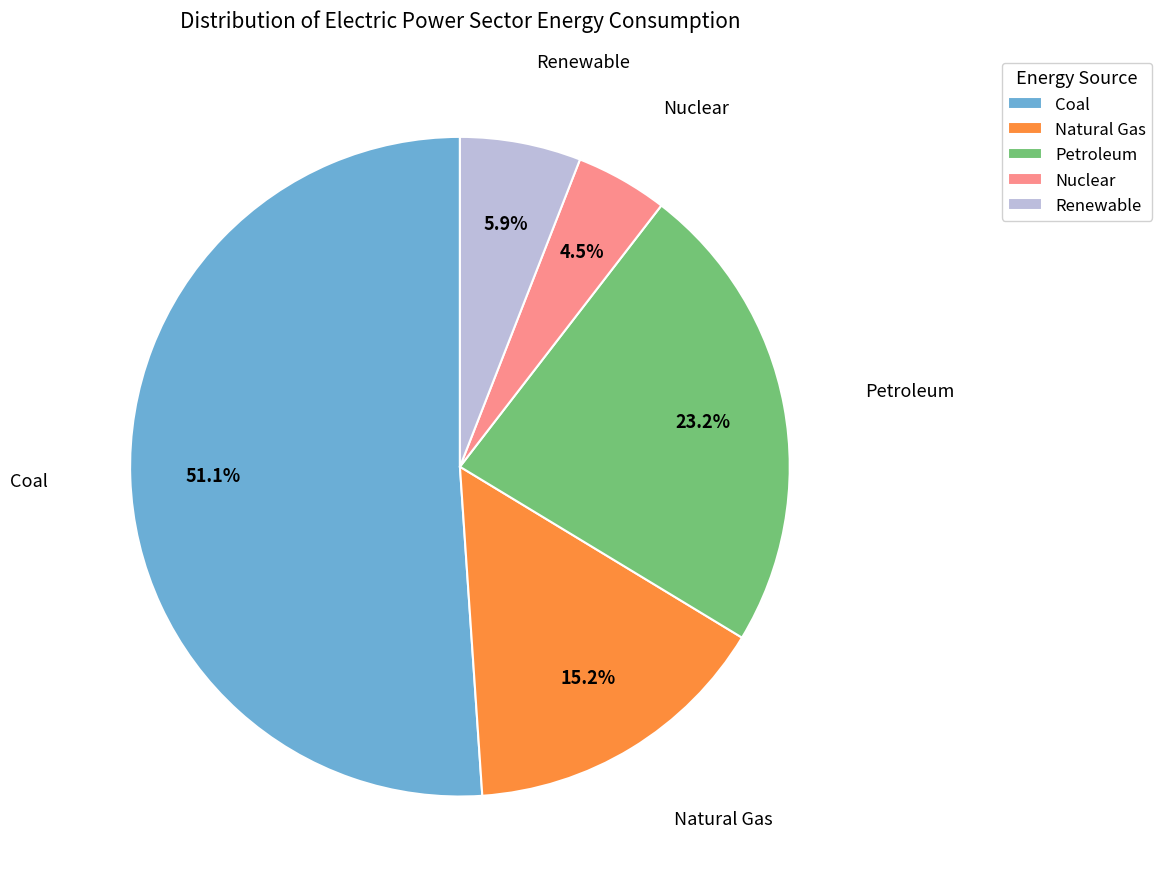

Combined, do Coal and Renewable account for over 50%?

Yes